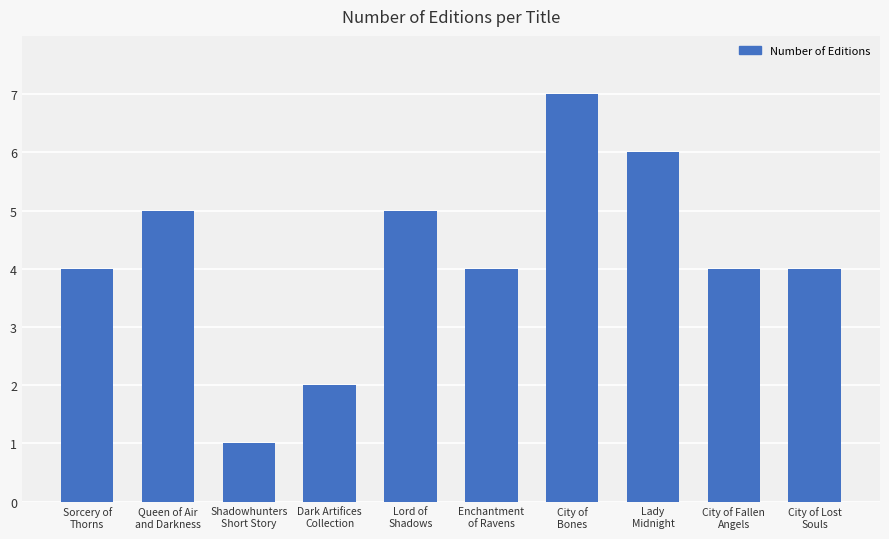

What is the difference between the maximum and minimum values?

6